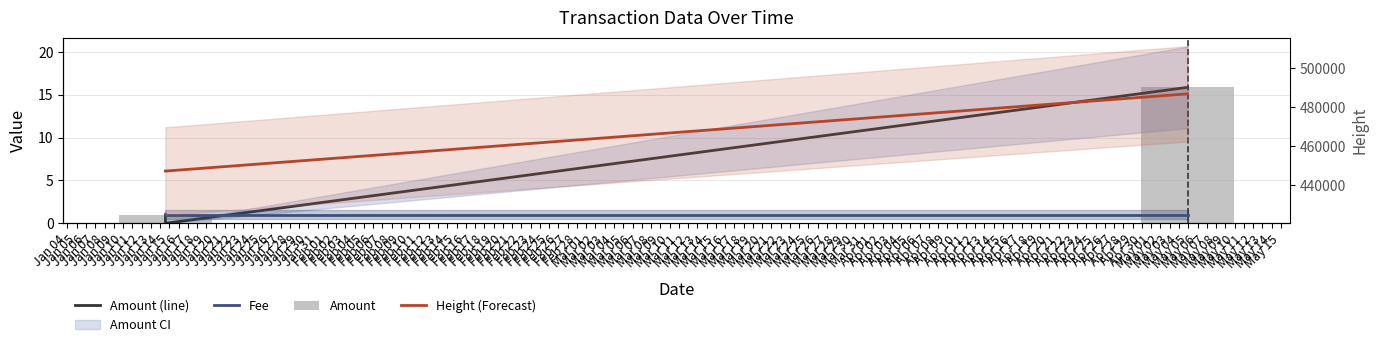

The value of Amount at Jan 04 is 1.0. True or false?

True